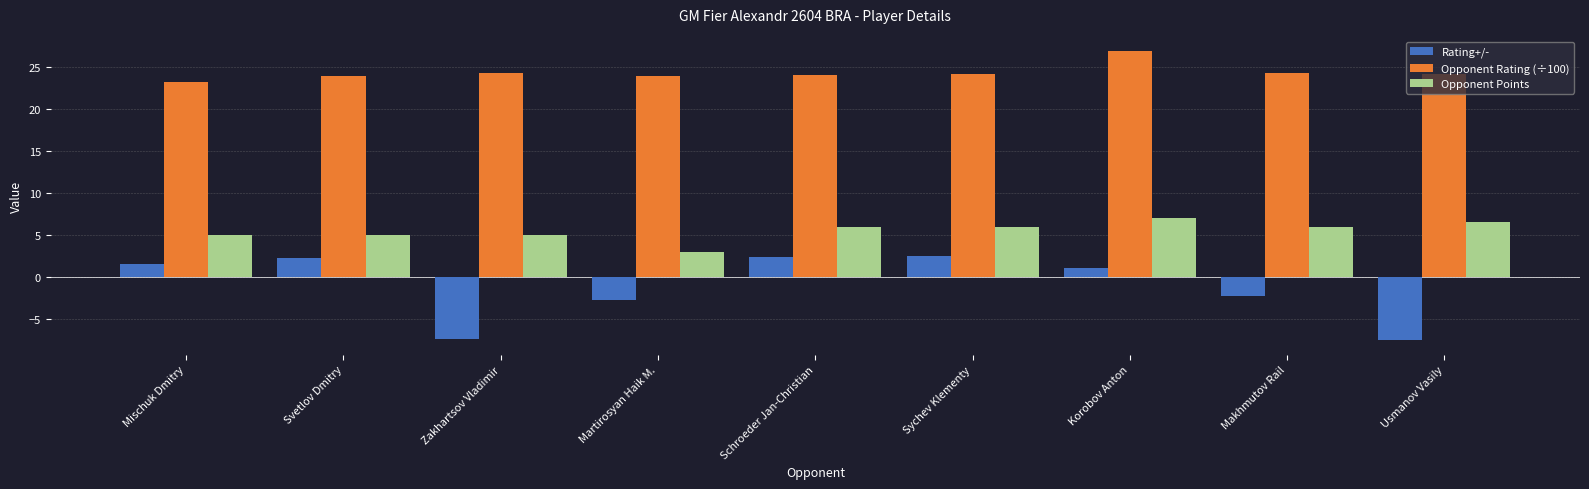

Read the Rating+/- value at Mischuk Dmitry.

1.6